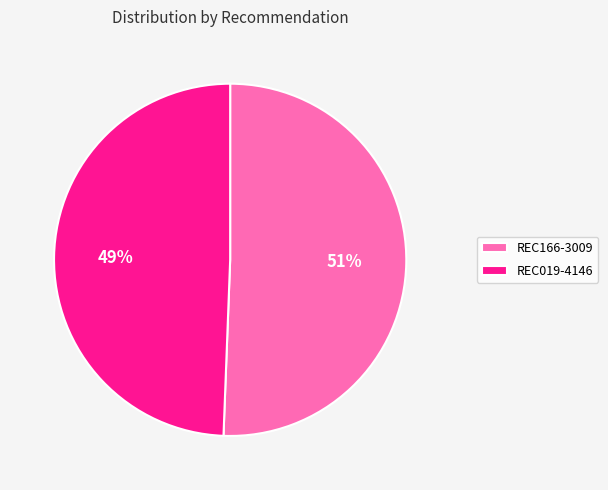

What percentage is the REC019-4146 slice, to the nearest percent?

49%